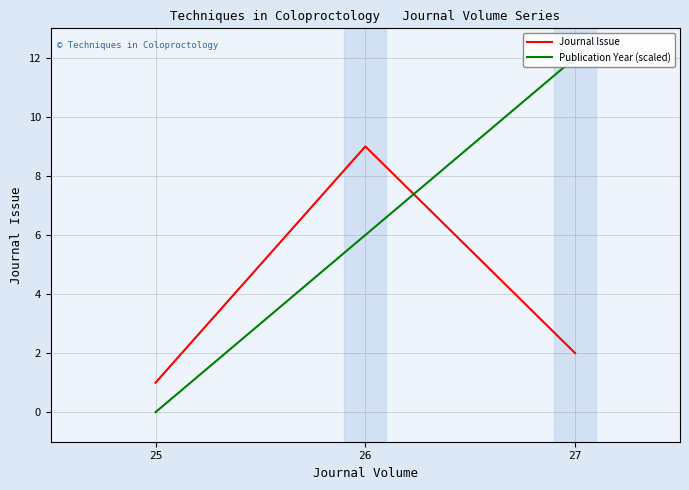

Between 26 and 27, which is larger?

26